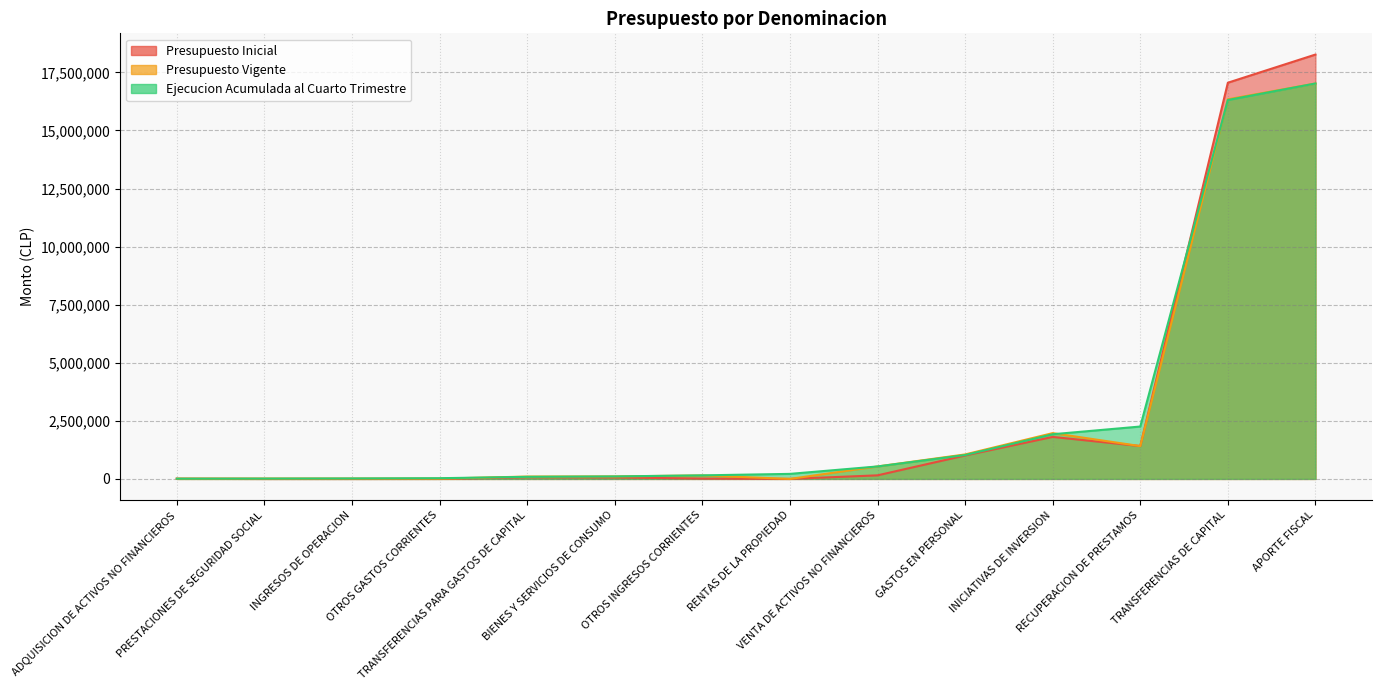

How many categories are shown in the chart?

14